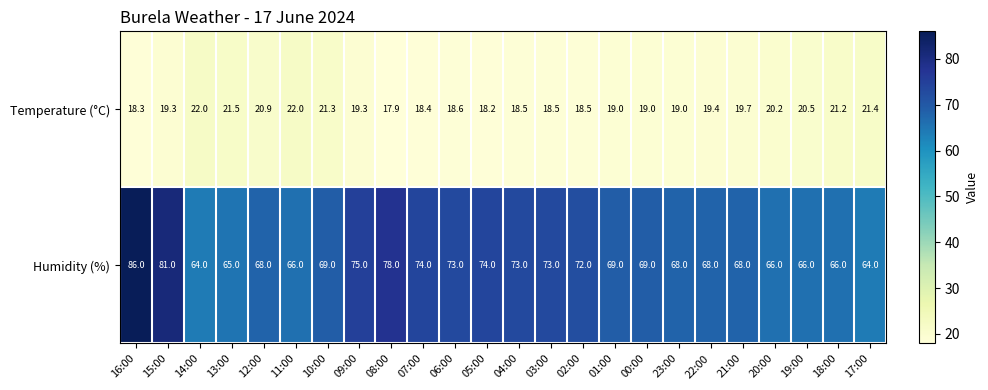

At which category is the sum across all series the highest?

16:00